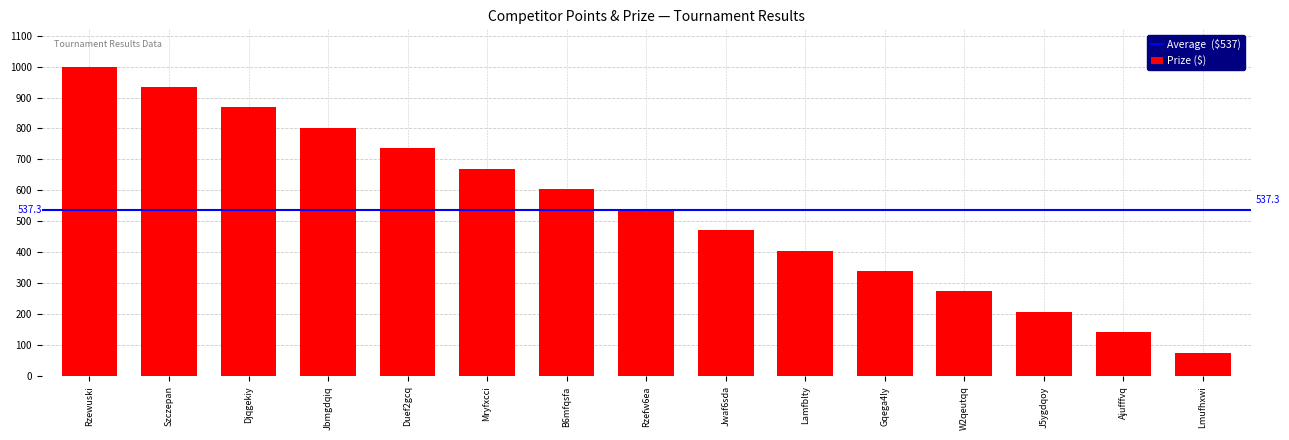

What is the difference between the maximum and second lowest values?

858